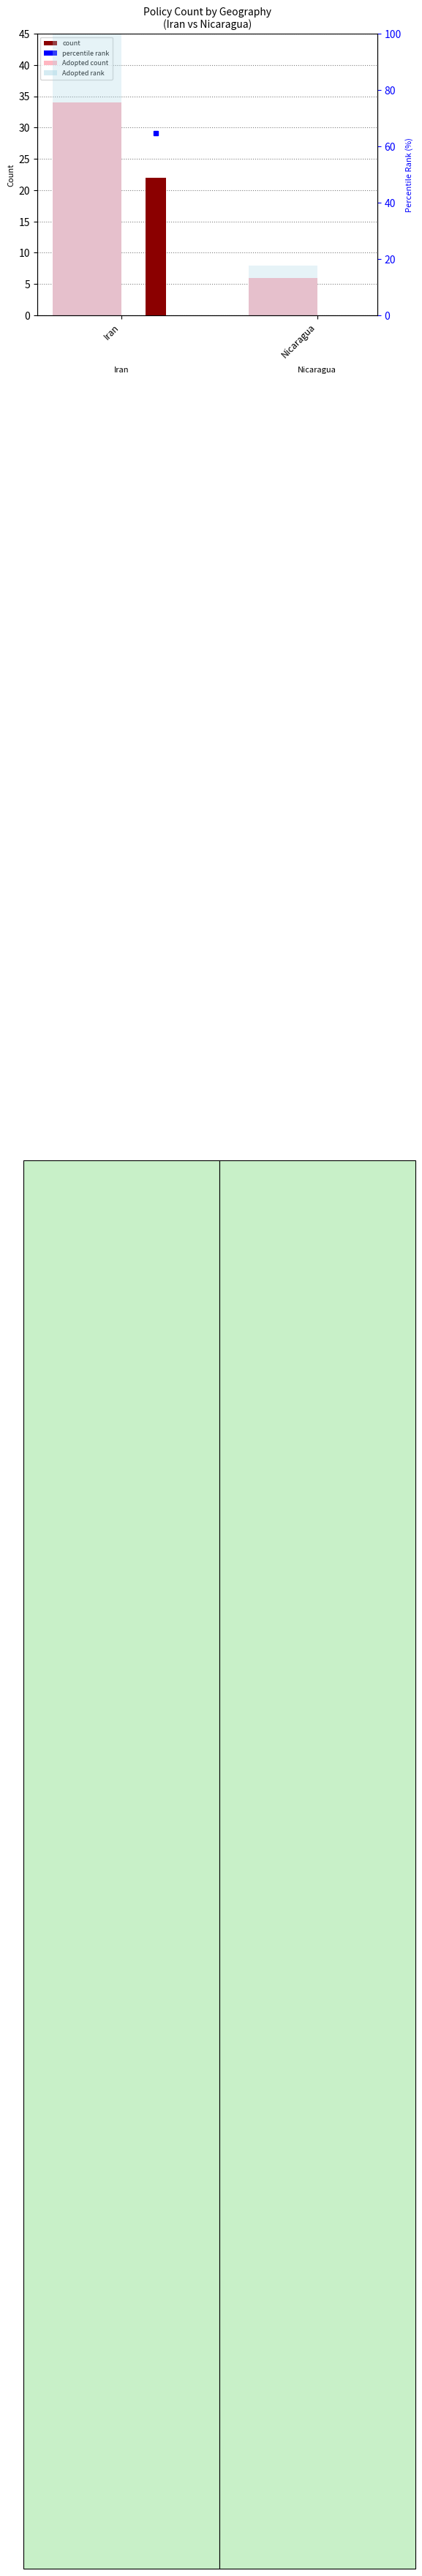

The value of Adopted rank at Iran is 50.8. True or false?

False